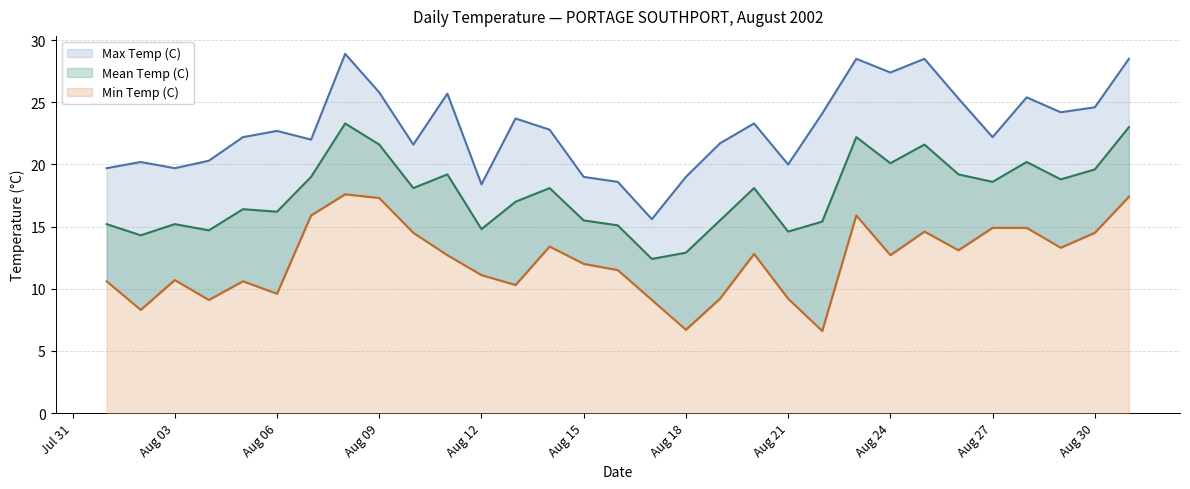

Which category has the highest value in the Min Temp (C) series?

2002-08-08